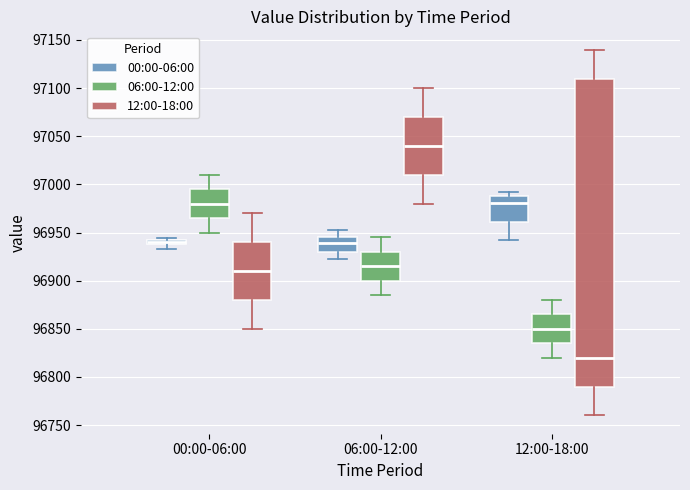

Comparing the boxes themselves (not the whiskers), which one is the tallest?

12:00-18:00 (12:00-18:00)